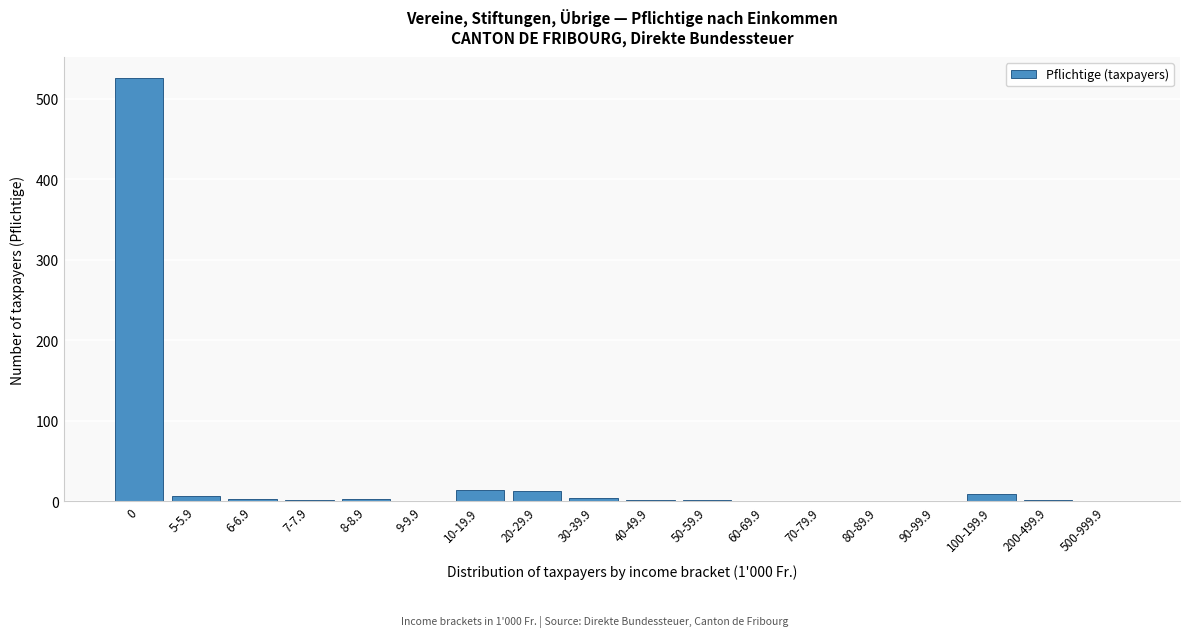

The chart shows a value of 2 at 200-499.9. True or false?

True